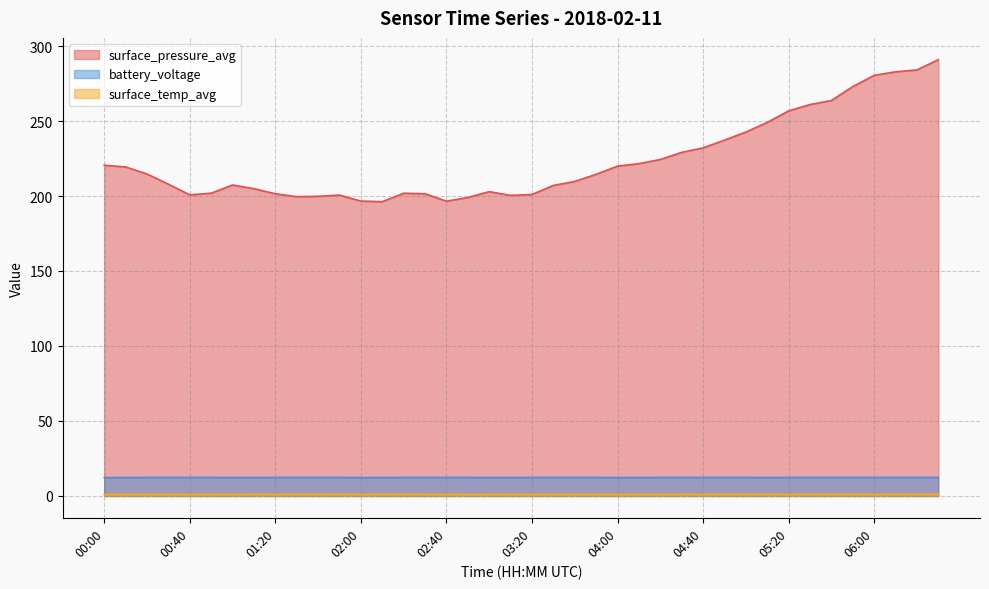

At which label is surface_temp_avg closest to 1?

02:50